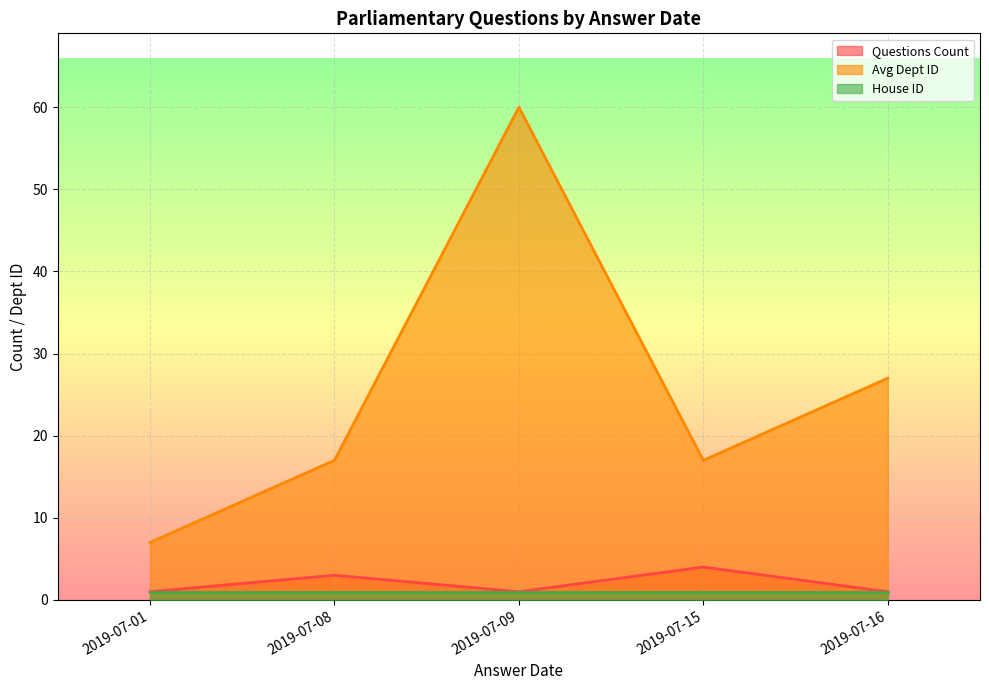

At which category is the sum across all series the highest?

2019-07-09